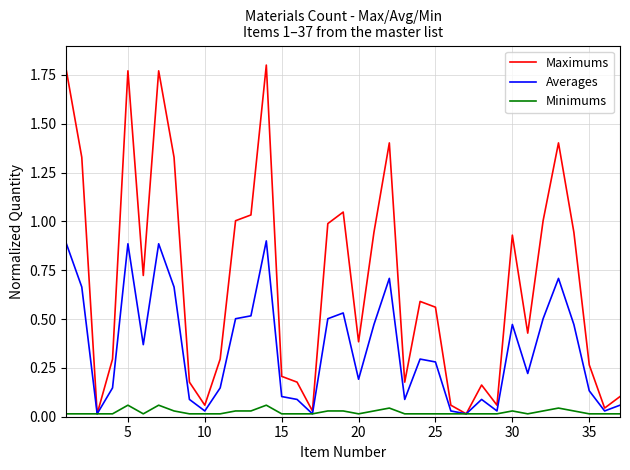

True or false: Averages has more than 1 interior local peaks.

True